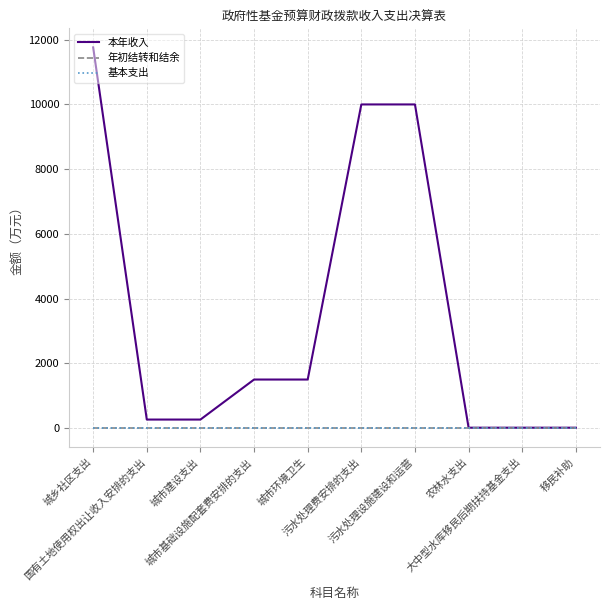

Does the chart have visible grid lines?

Yes